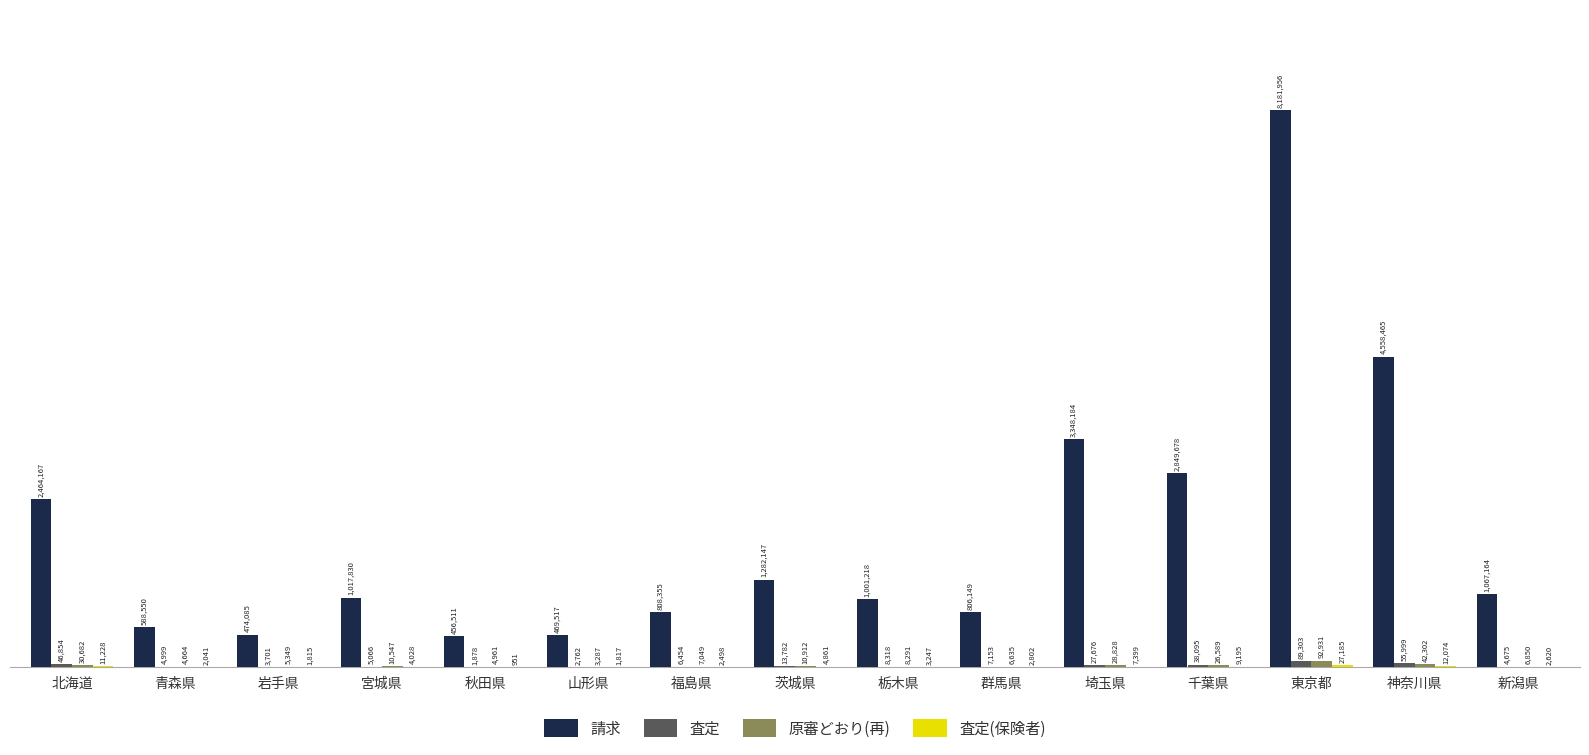

Rank the series by their maximum value, from highest to lowest.

請求, 原審どおり(再), 査定, 査定(保険者)